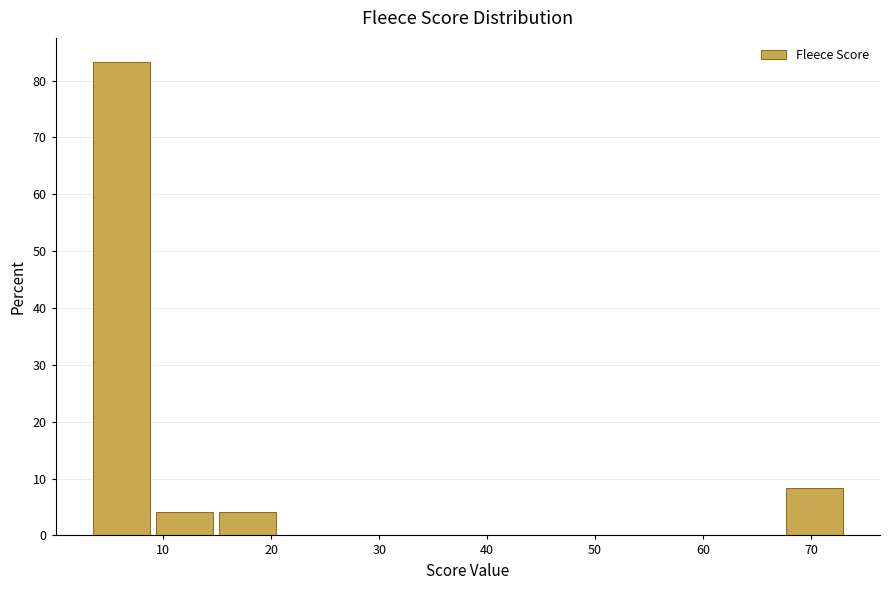

How tall is the bar that spans 15 to 21 on the x-axis? Neither the bar edges nor the heights are printed on the chart, so give them approximately, as read against the axes.

4